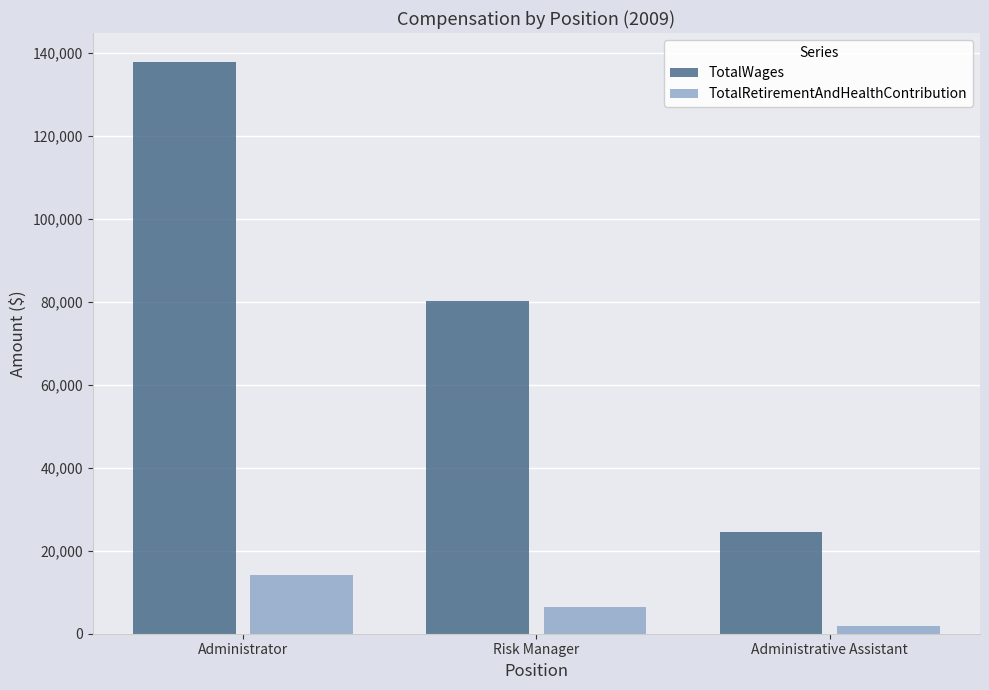

What is the maximum value for TotalWages?

137902